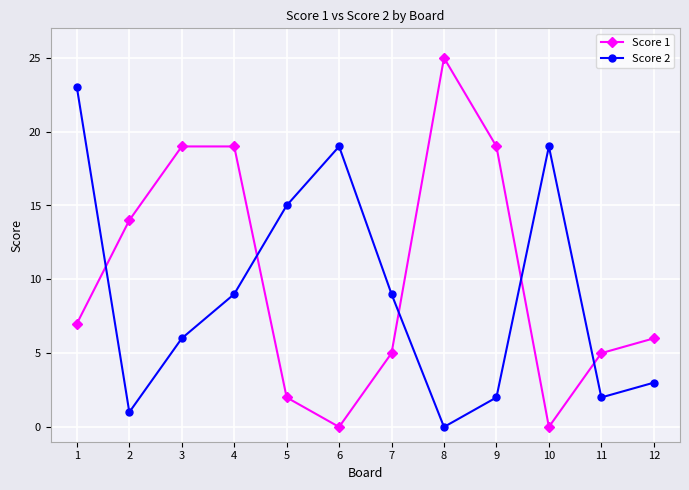

At which category is the sum across all series the highest?

1